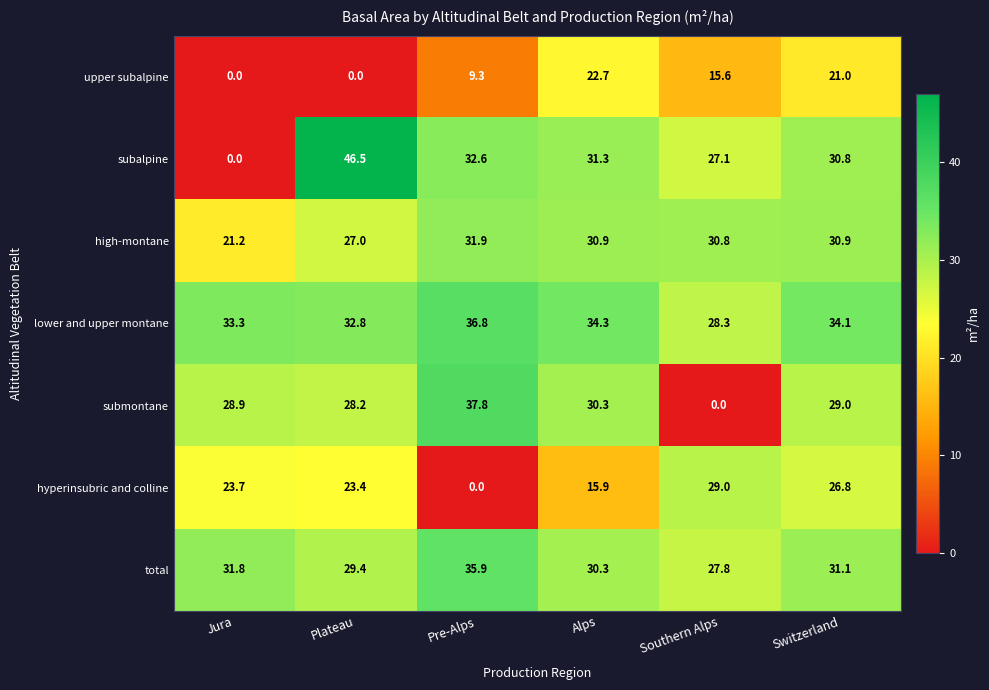

True or false: submontane has a value of 28.9 at Jura.

True